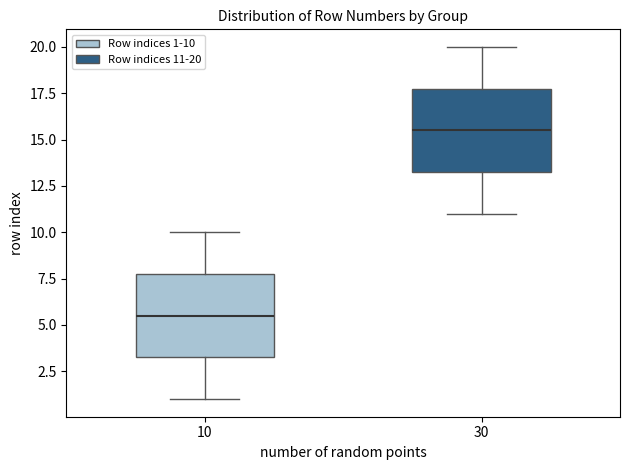

Which box has the lowest median line?

10